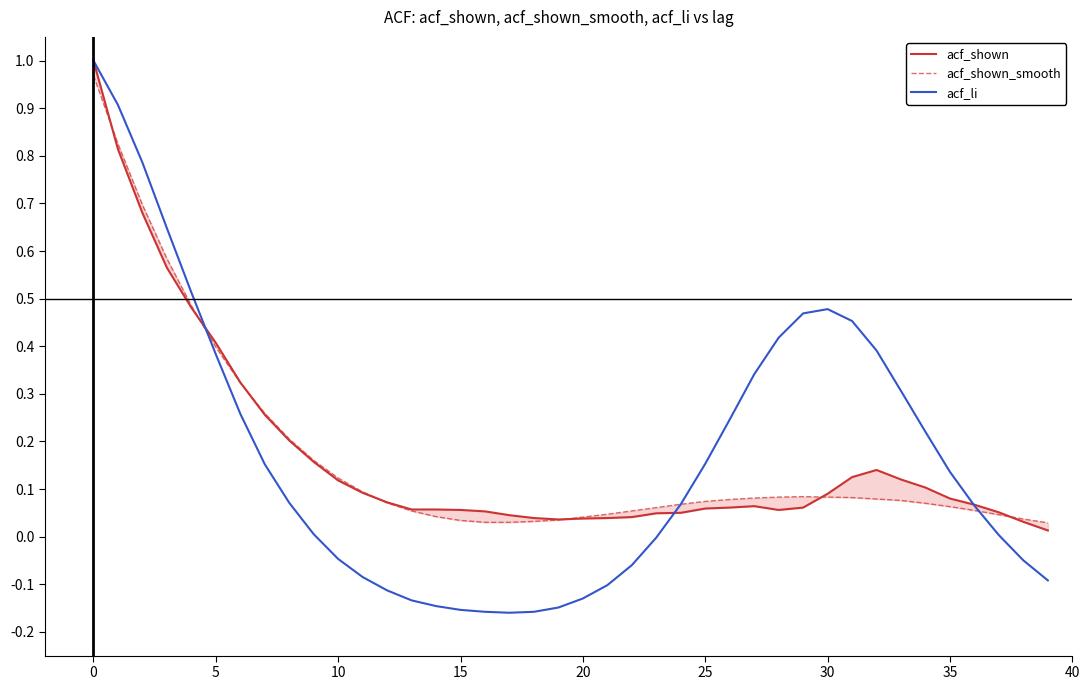

How many series are shown in this chart?

3